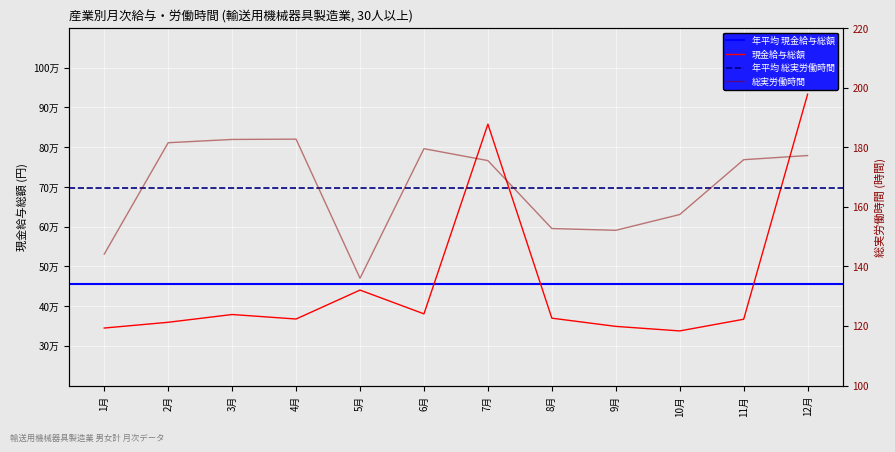

Which category has the highest value in the 現金給与総額 series?

12月